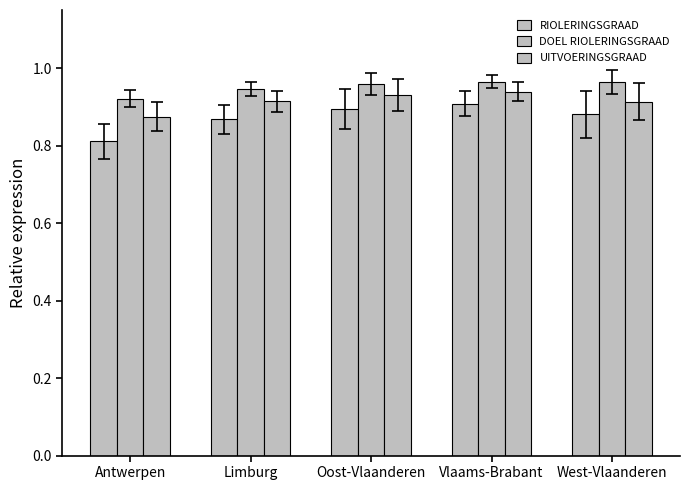

Which series has the largest total across all categories?

DOEL RIOLERINGSGRAAD